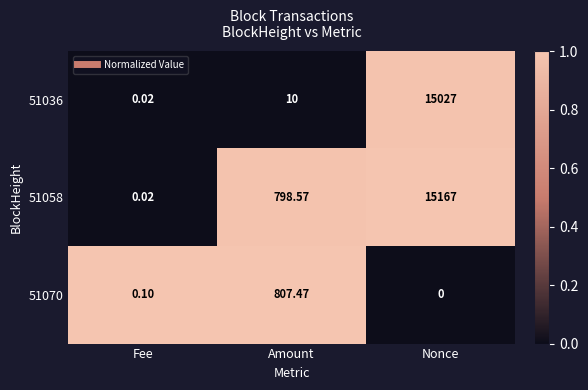

At which category is the sum across all series the highest?

Nonce